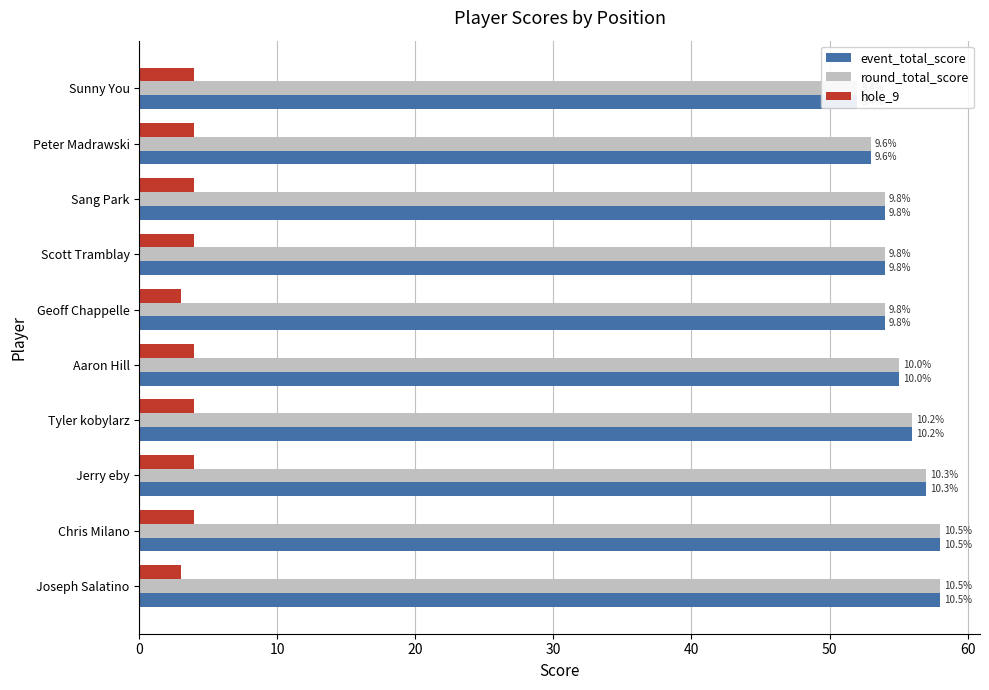

Between Scott Tramblay and Geoff Chappelle, which series saw the biggest shift?

hole_9